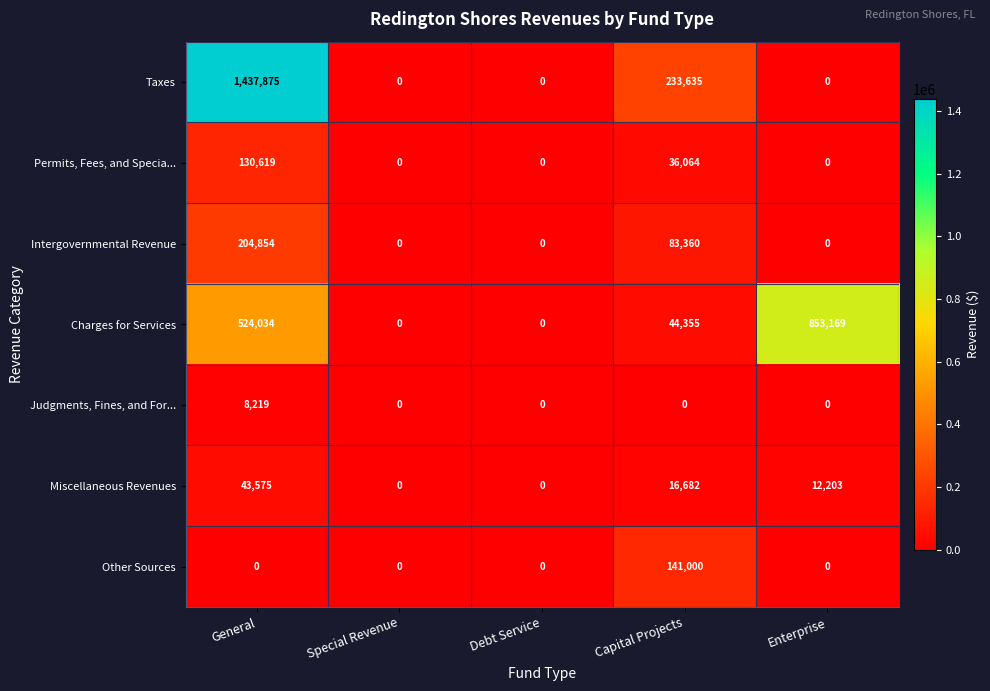

What is the average value of the Charges for Services series?

284312